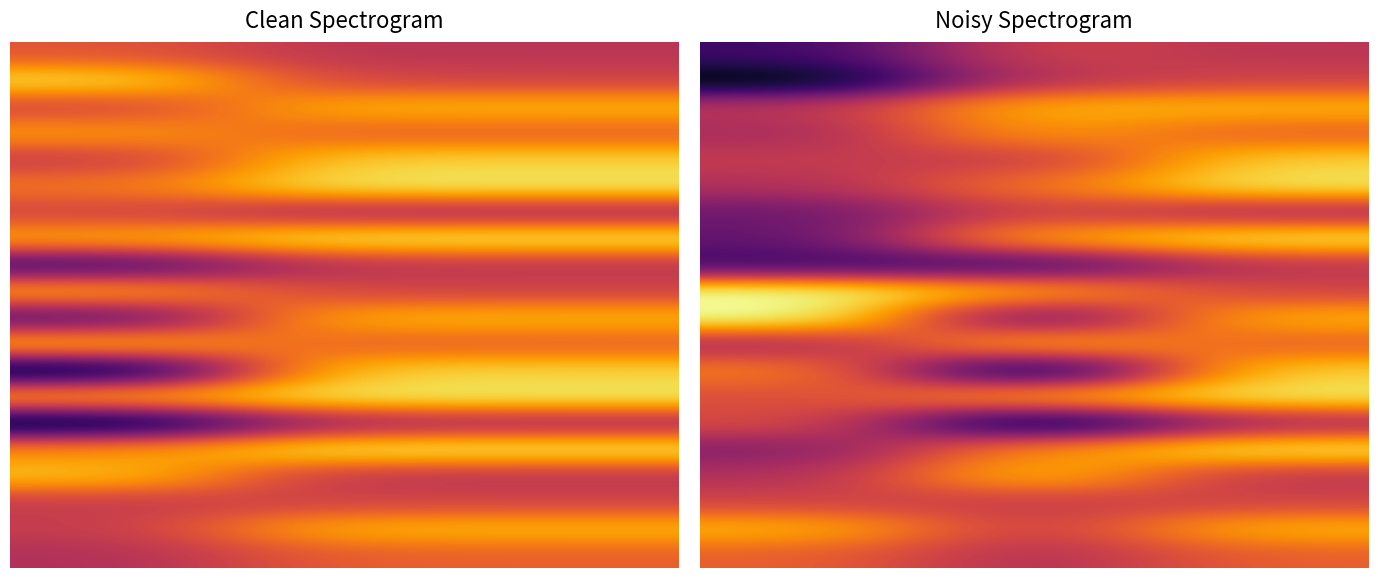

Where does the 5.0 series first go above 732?

2.0